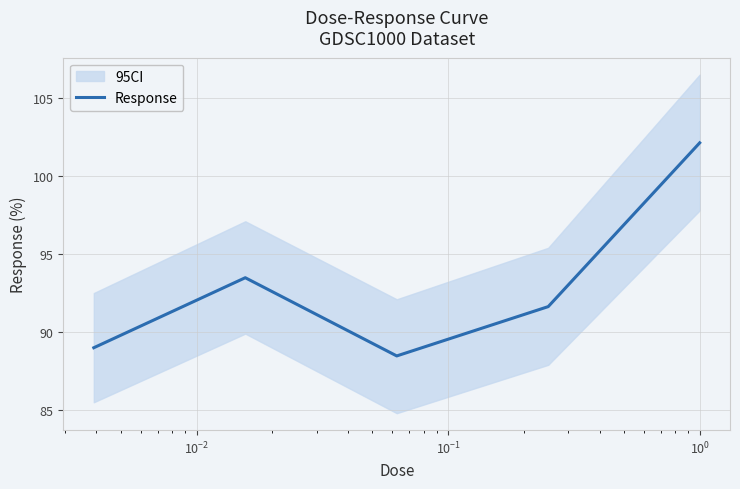

What is the smallest value displayed?

88.5